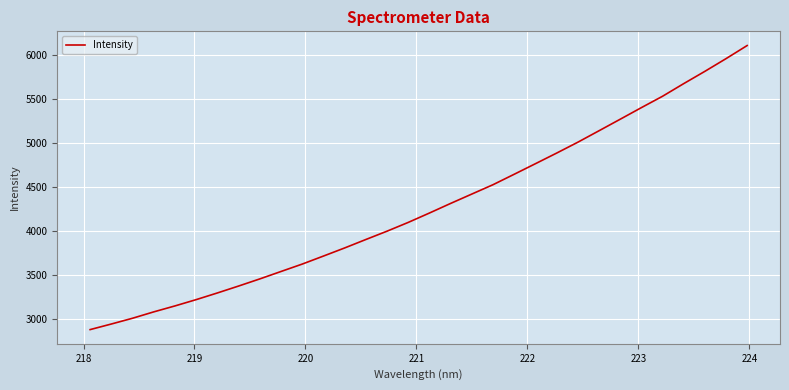

What is the smallest value displayed?

2881.9